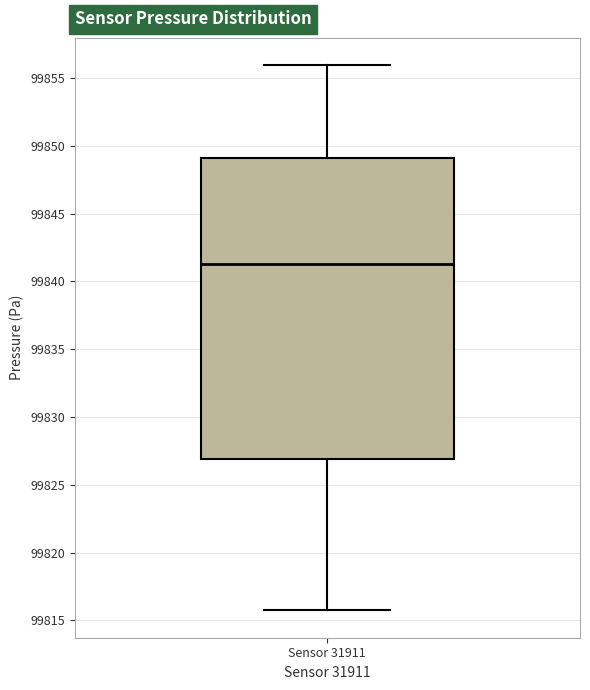

Read this box plot against the y-axis: the position of the median line, the range covered by the box, and the ends of both whiskers. The values are not printed on the chart, so give them approximately, as read against the axis.

median 99841.5, box 99827.0 to 99849.0, whiskers 99815.5 to 99856.0